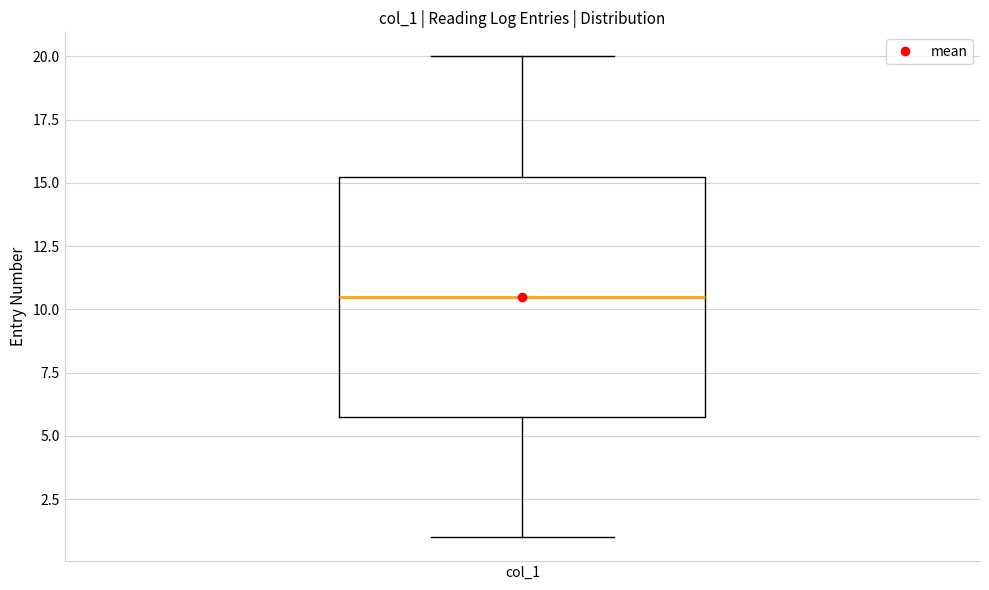

Where is the upper edge of the box for col_1 on the y-axis? The values are not printed on the chart, so give them approximately, as read against the axis.

15.5